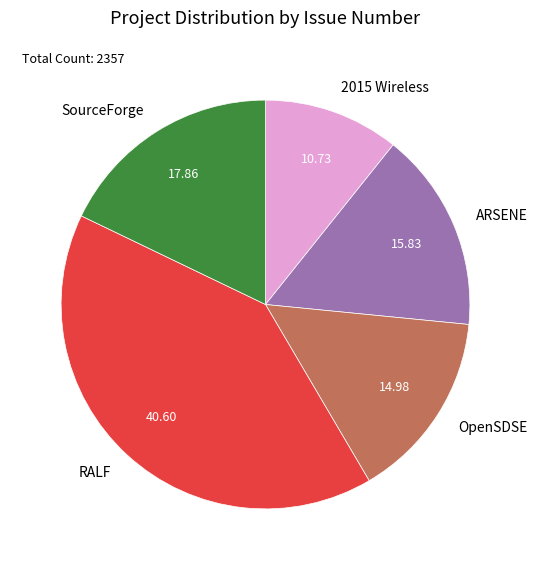

Rank the categories by value from lowest to highest.

2015 Wireless, OpenSDSE, ARSENE, SourceForge, RALF